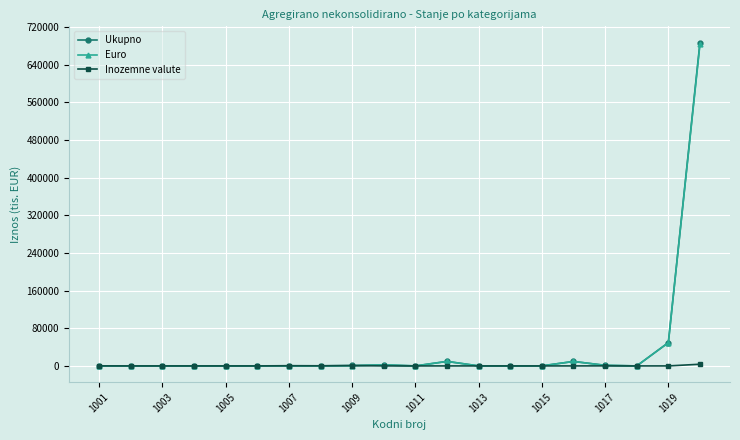

What is the maximum value for Ukupno?

686964